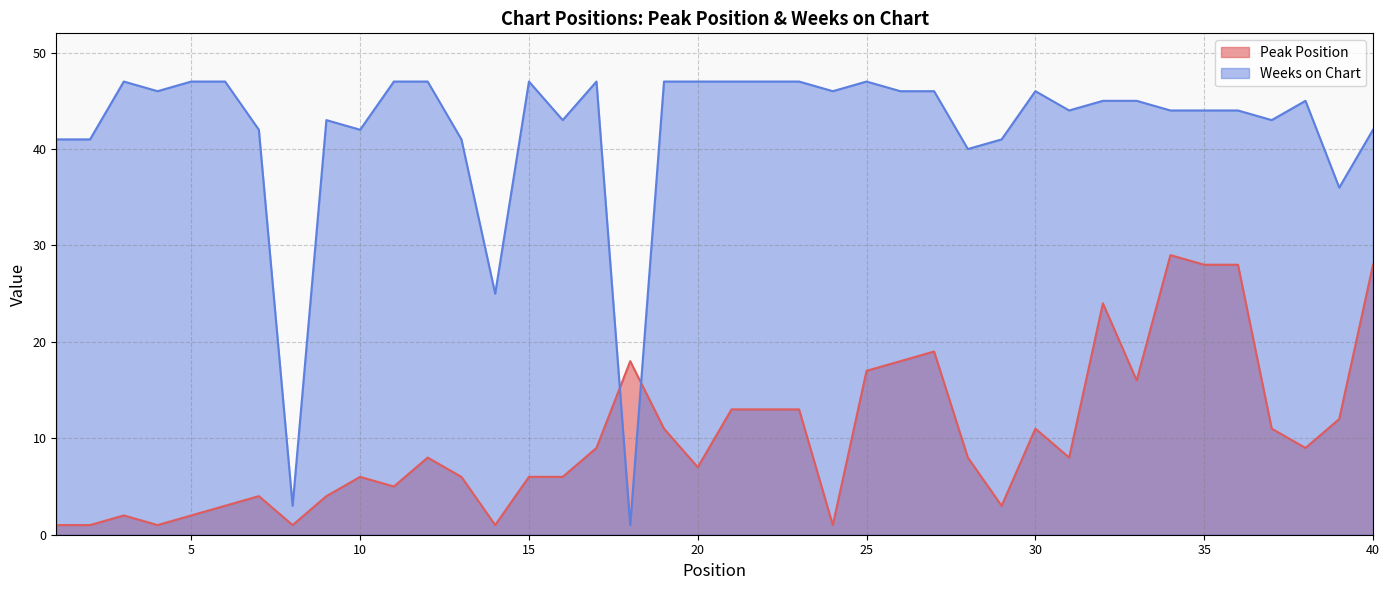

True or false: Weeks on Chart and Peak Position cross at least once.

True